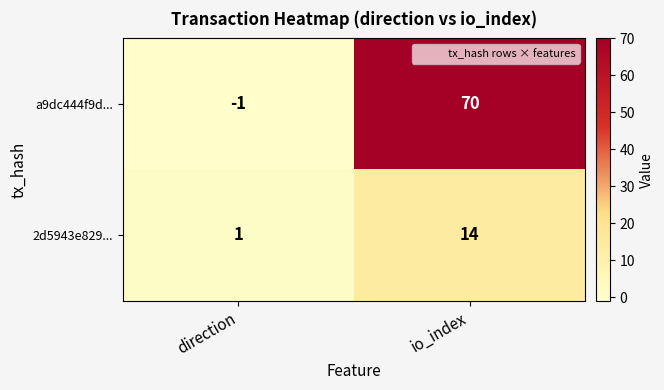

Which series has the largest range (max minus min)?

a9dc444f9d...